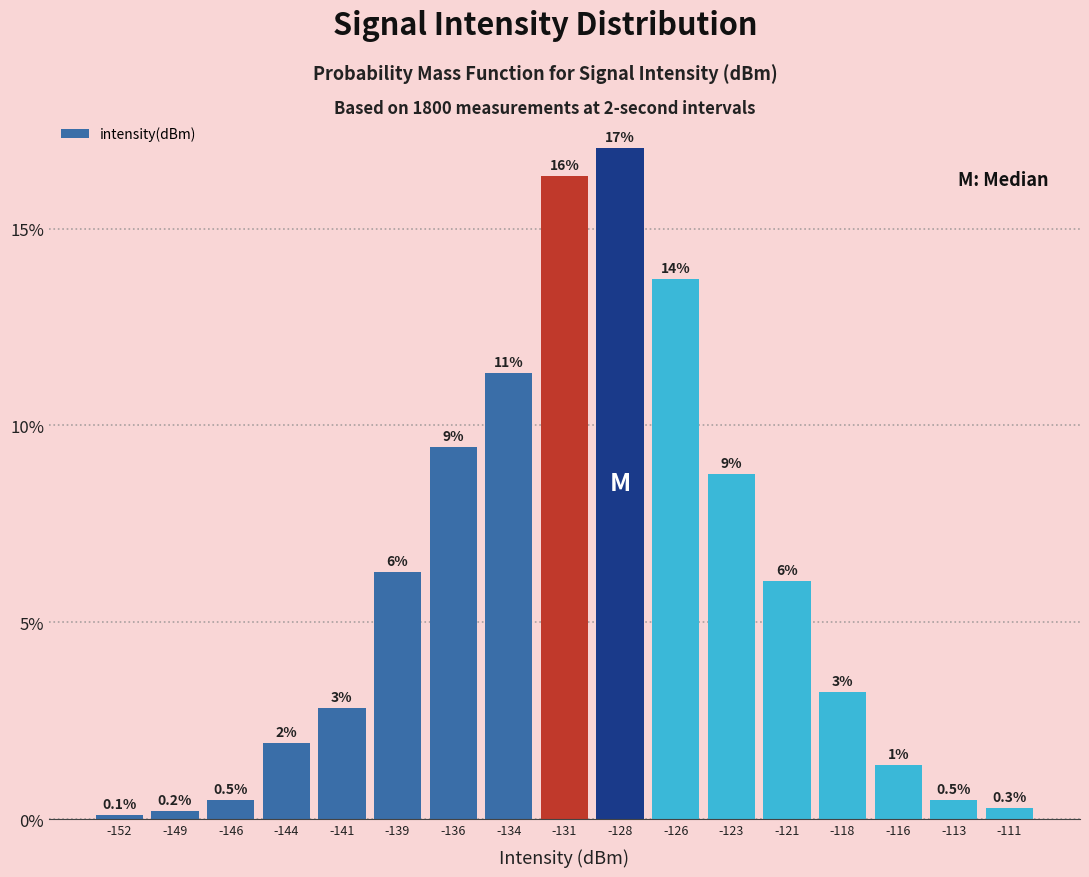

Are the bars horizontal?

No